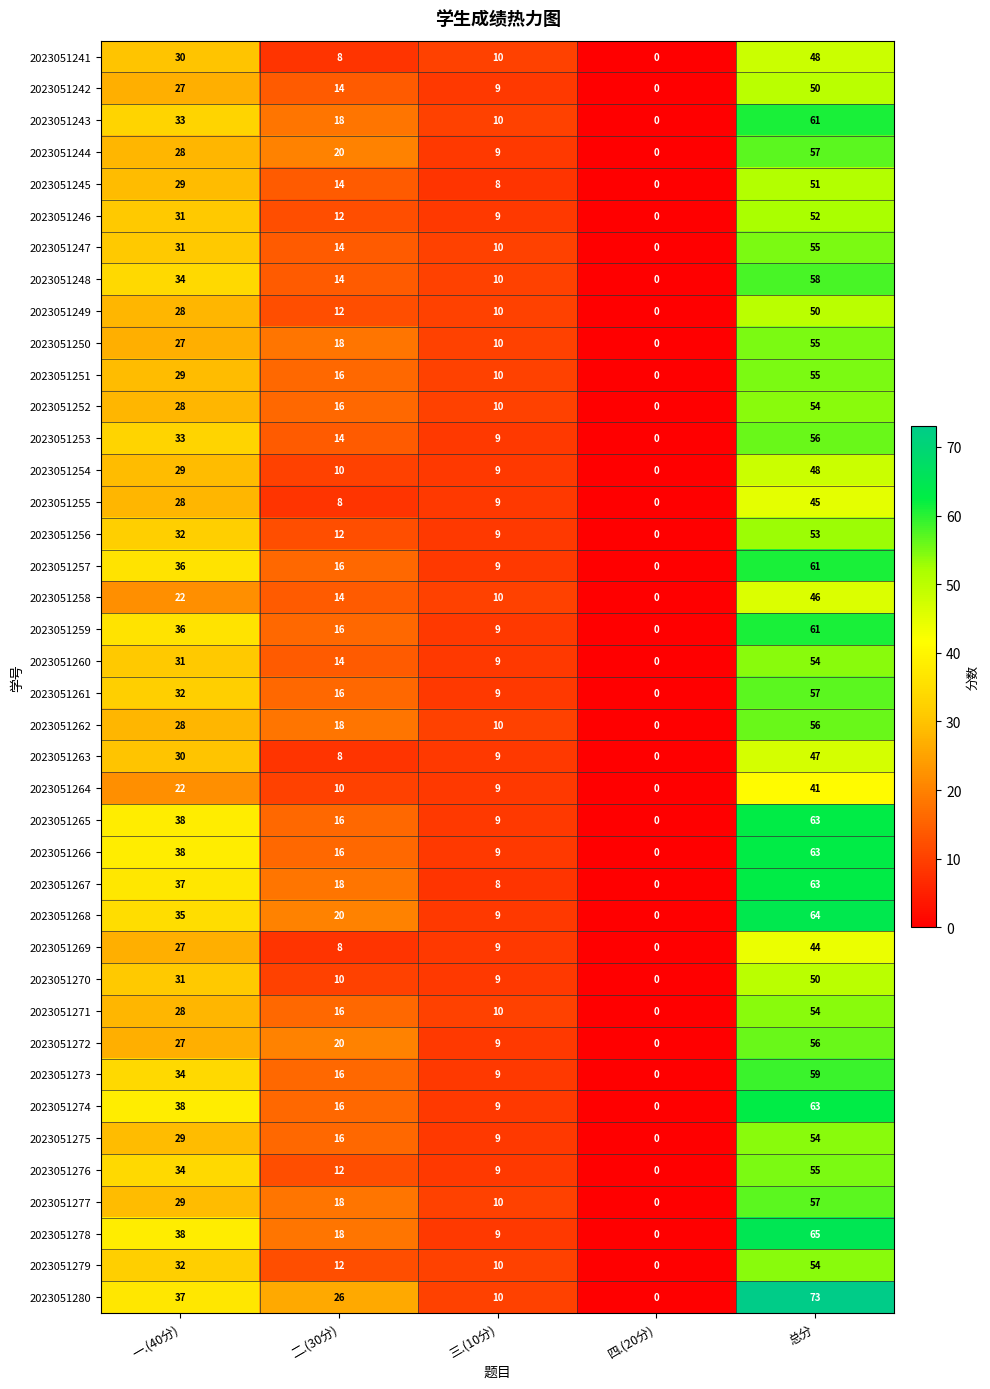

Where is 2023051277 nearest to the value 28?

一.(40分)